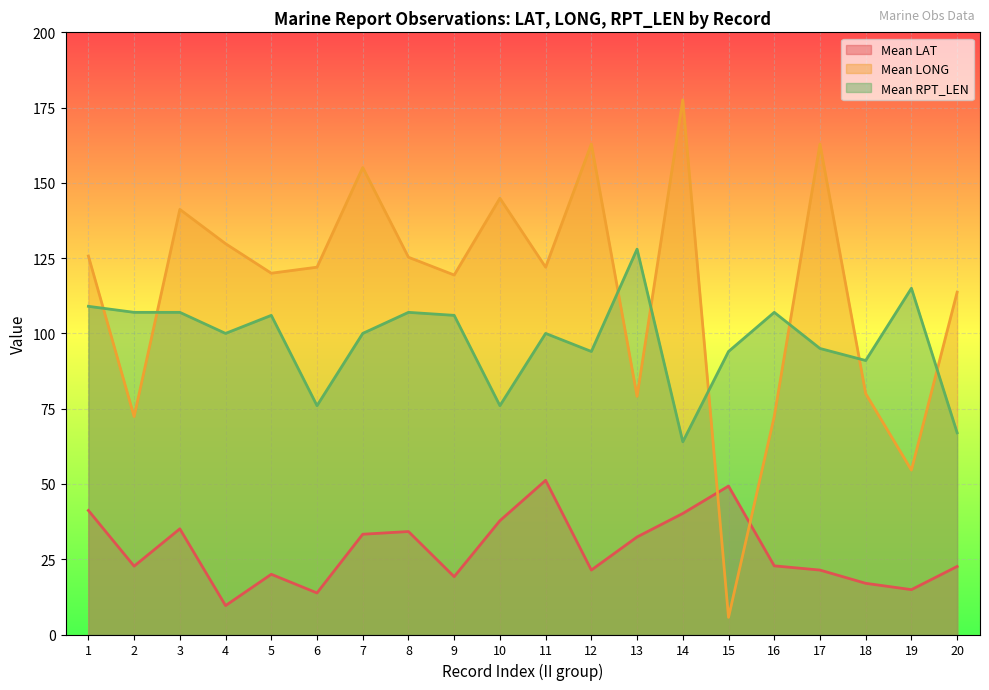

Is the value of Mean LONG at 8 greater than the value of Mean RPT_LEN at 15?

Yes